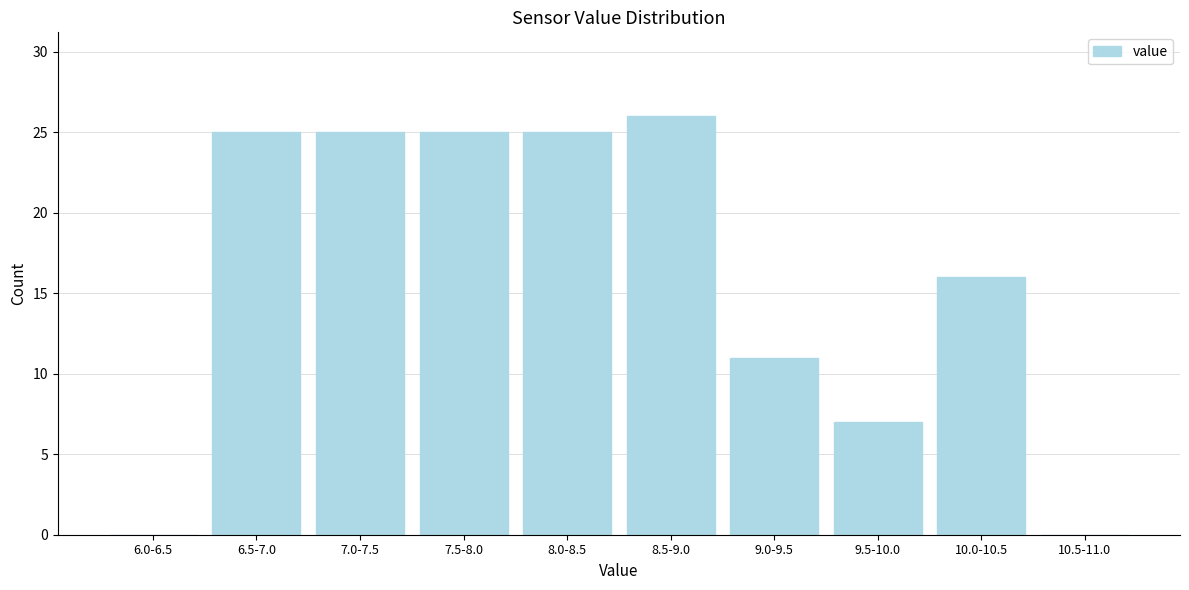

Reading left to right, list all the values displayed in this chart.

6.0-6.5=0	6.5-7.0=25	7.0-7.5=25	7.5-8.0=25	8.0-8.5=25	8.5-9.0=26	9.0-9.5=11	9.5-10.0=7	10.0-10.5=16	10.5-11.0=0